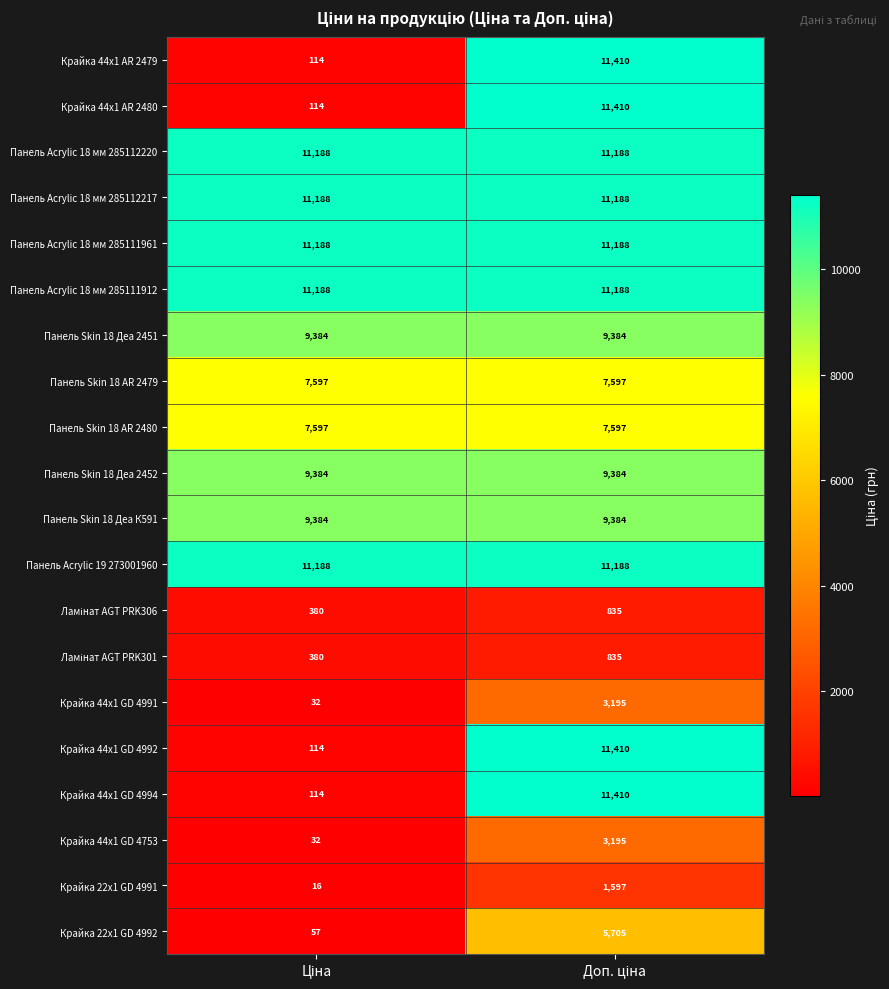

What is the sum of all Крайка 22x1 GD 4991 values?

1613